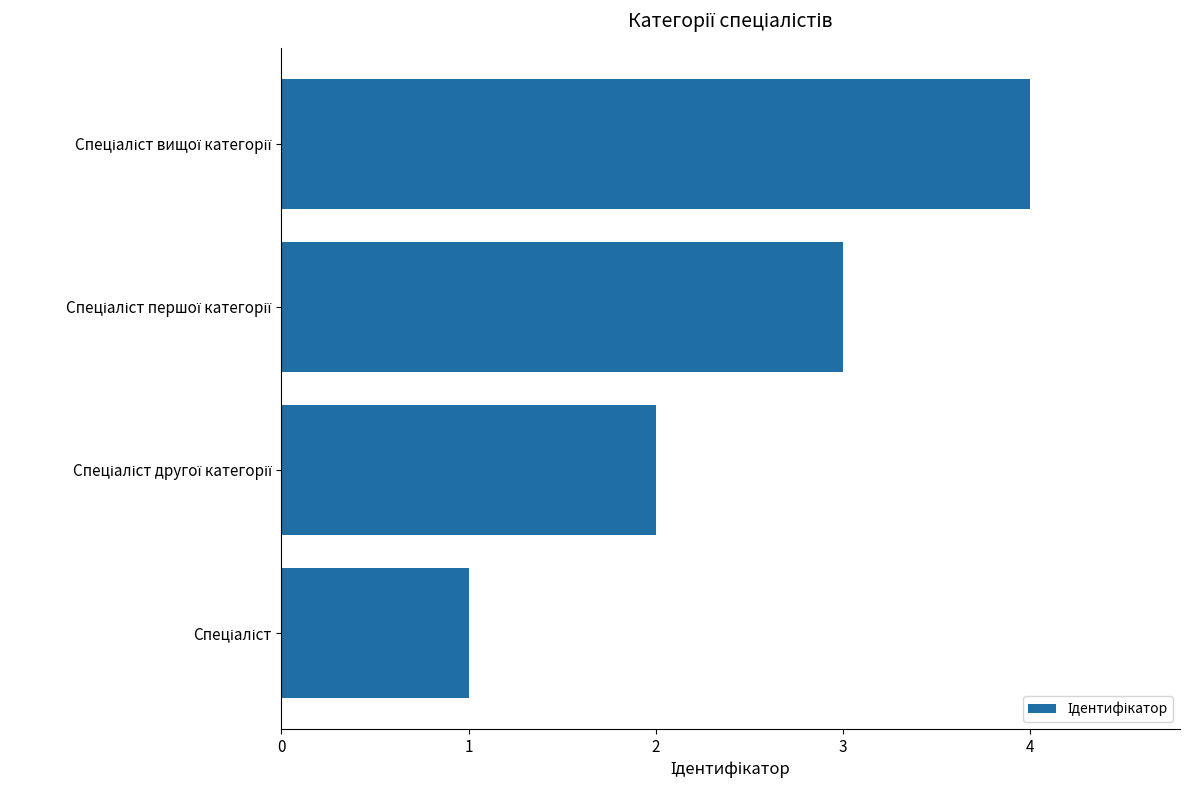

What is the greatest value displayed?

4